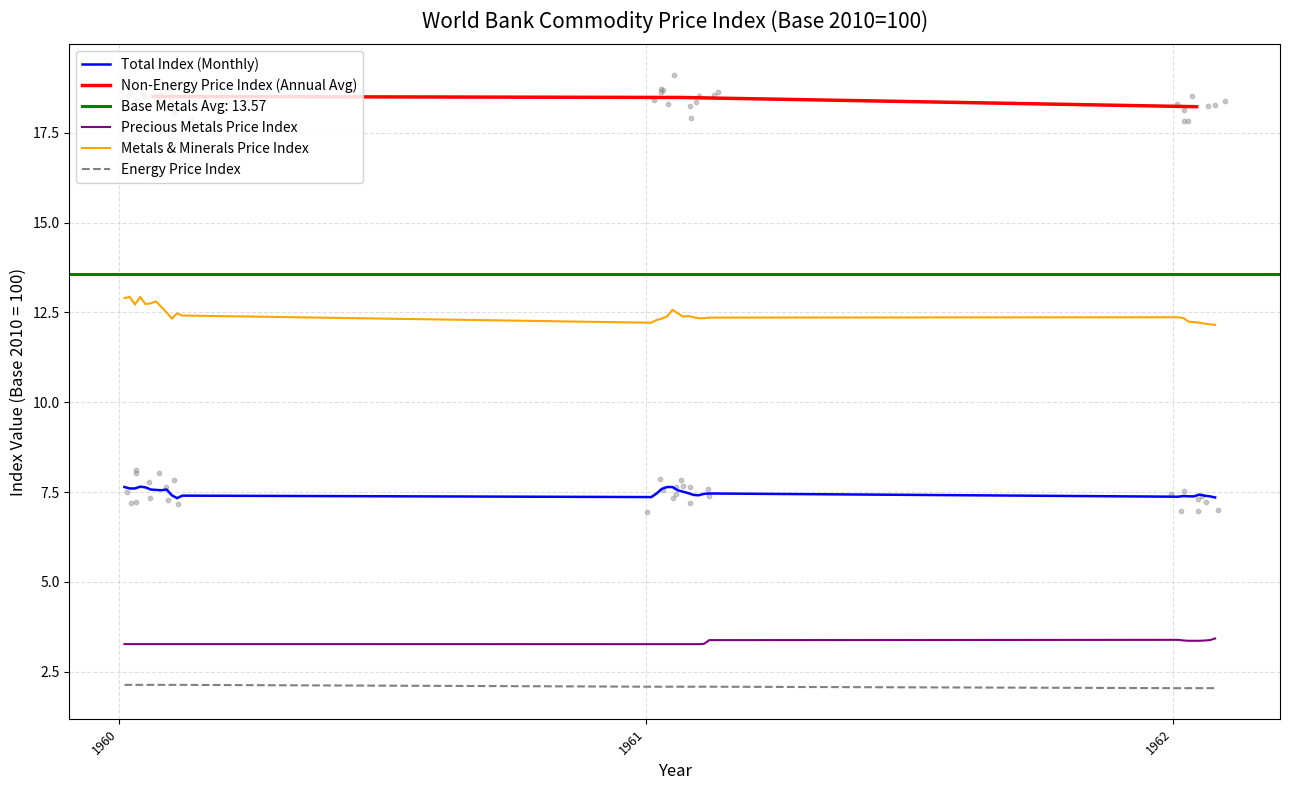

True or false: Precious Metals Price Index and Metals & Minerals Price Index cross at least once.

False